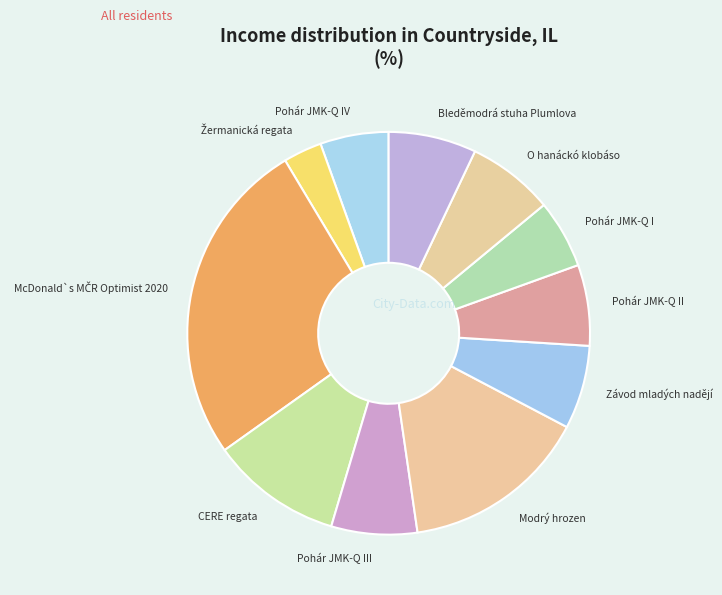

Combined, do Pohár JMK-Q II and Bleděmodrá stuha Plumlova account for over 50%?

No